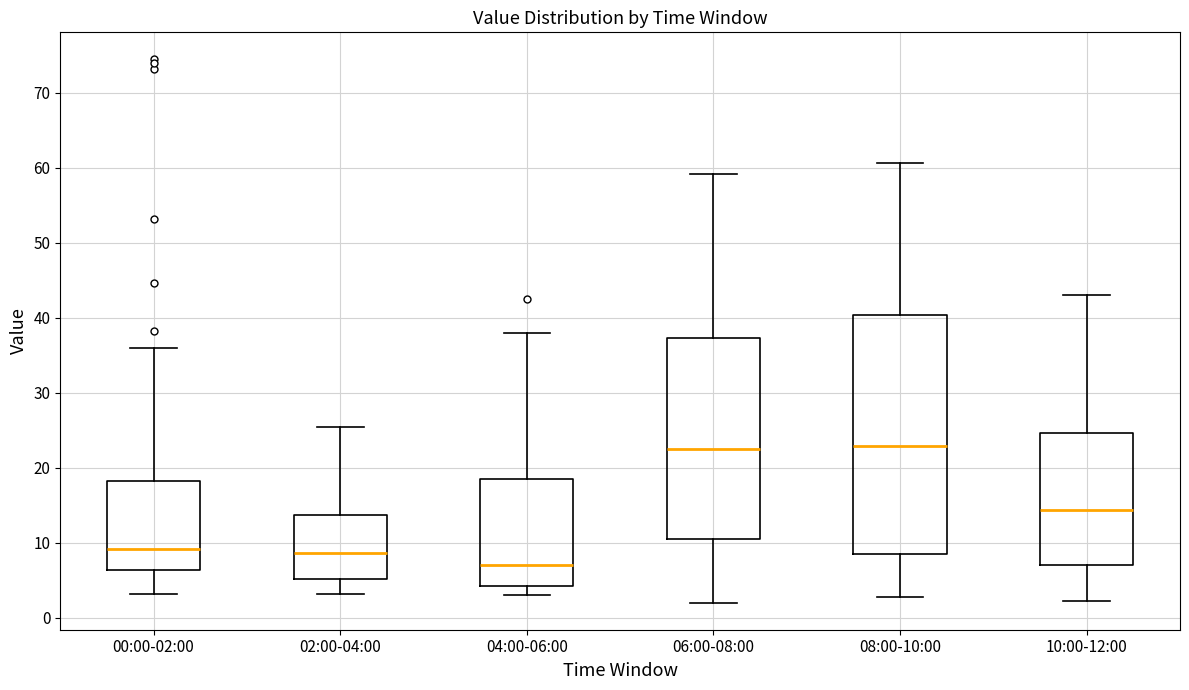

Where does the lower whisker of the box for 04:00-06:00 end on the y-axis? The values are not printed on the chart, so give them approximately, as read against the axis.

3